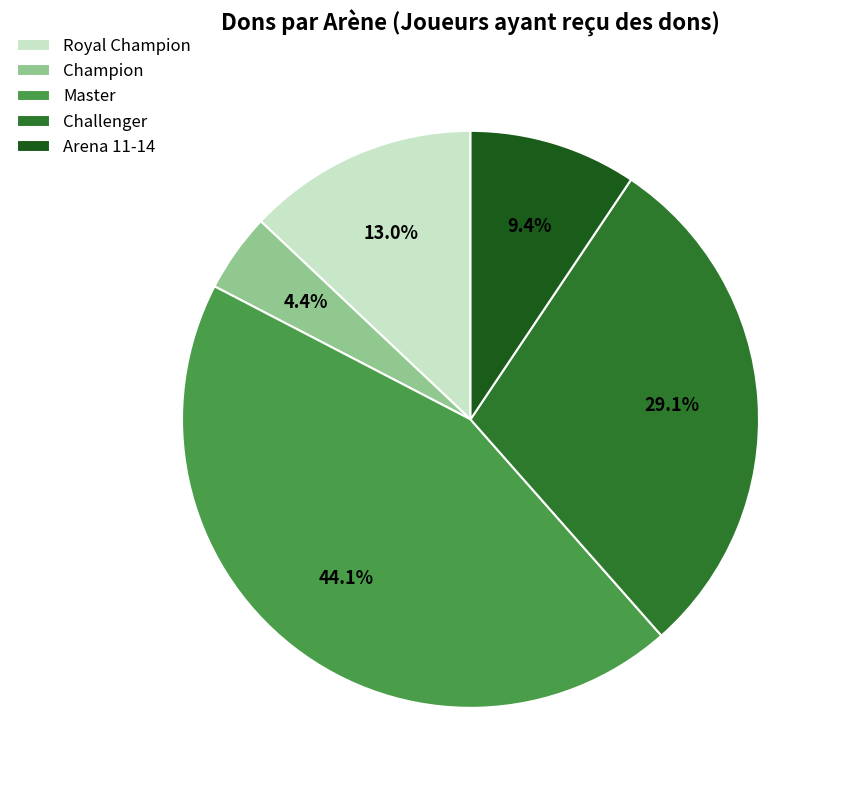

Rank the categories by value from lowest to highest.

Champion, Arena 11-14, Royal Champion, Challenger, Master